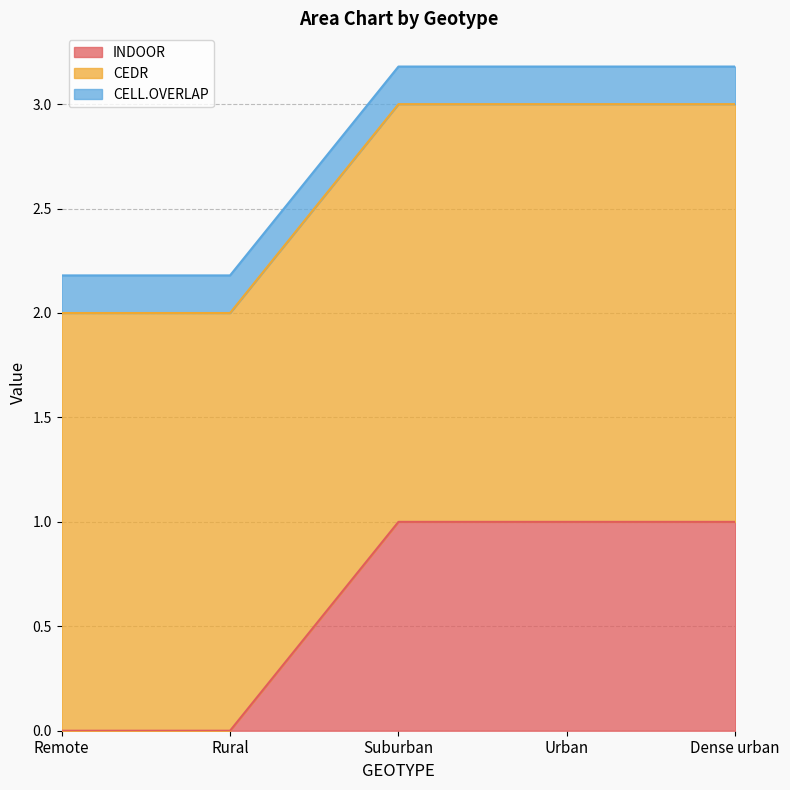

Where do INDOOR and CELL.OVERLAP first cross each other?

Rural and Suburban